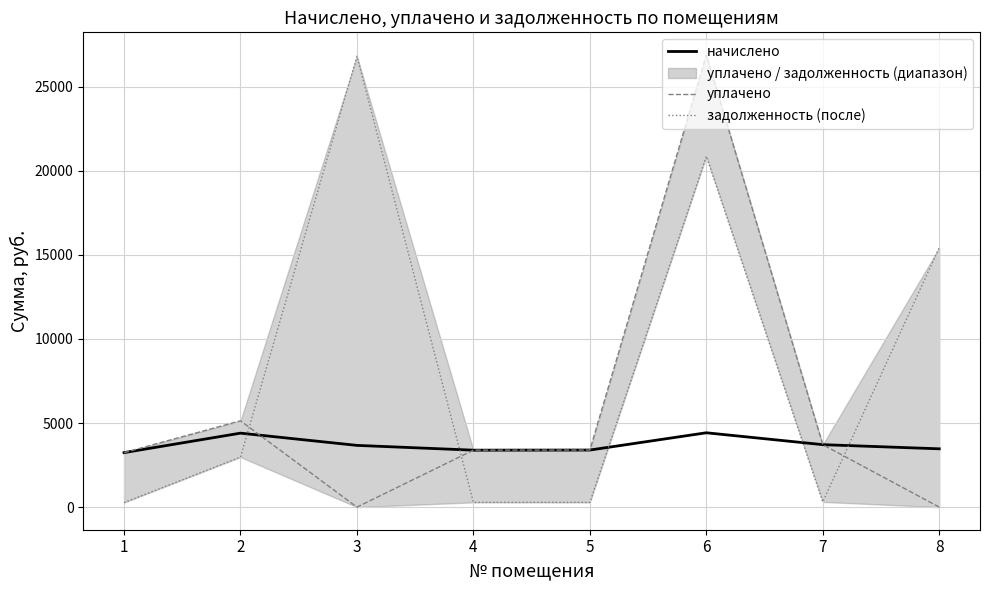

The value of начислено at 1 is 4484.5. True or false?

False